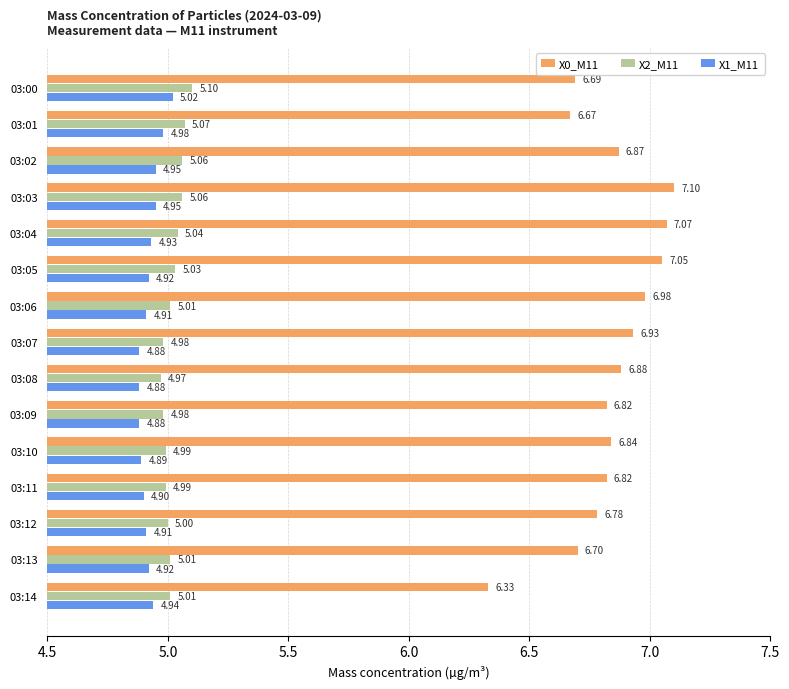

How many categories are shown in the chart?

15